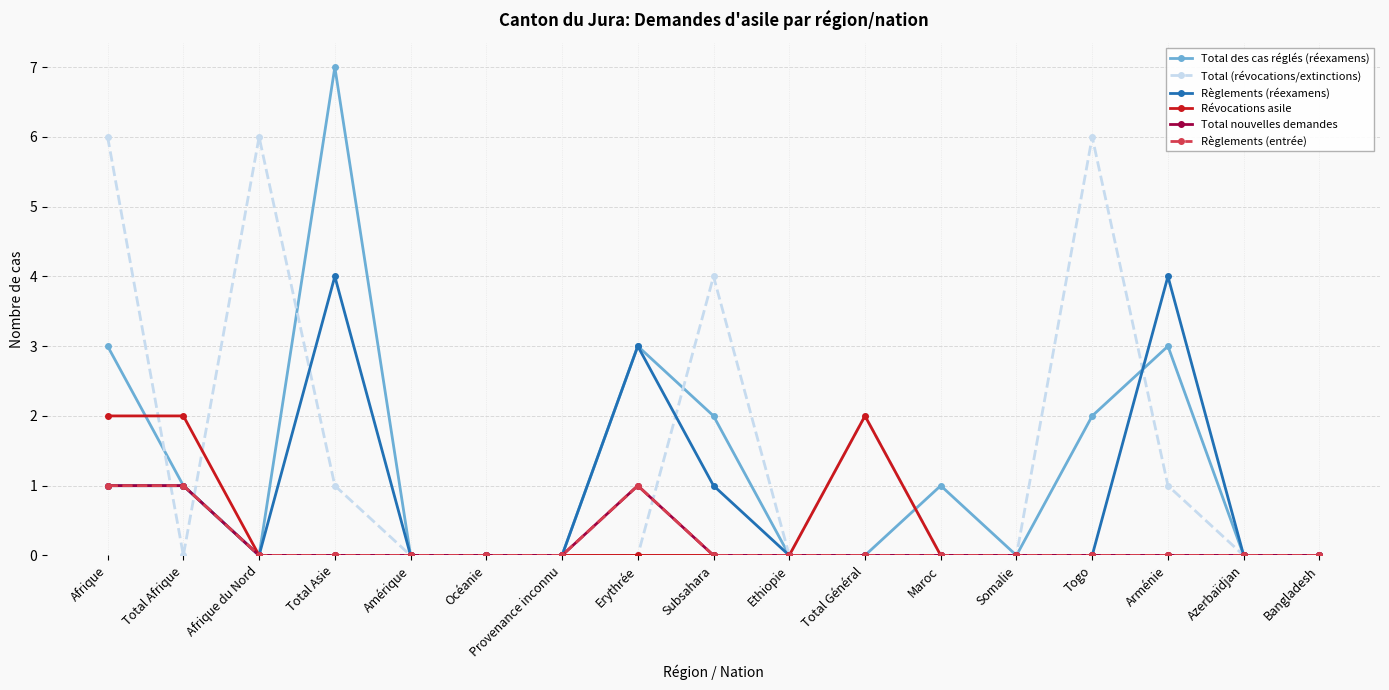

What is the label of the 13th point from the left?

Somalie